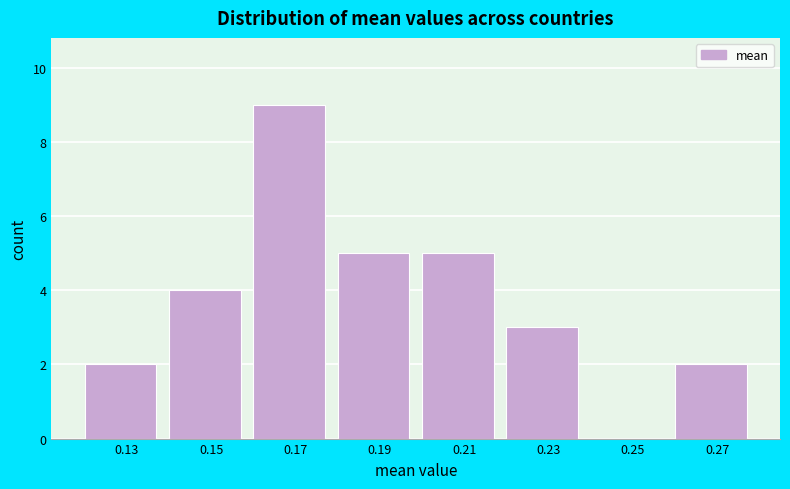

Reading left to right, transcribe all the data shown in this chart.

0.13=2	0.15=4	0.17=9	0.19=5	0.21=5	0.23=3	0.25=0	0.27=2